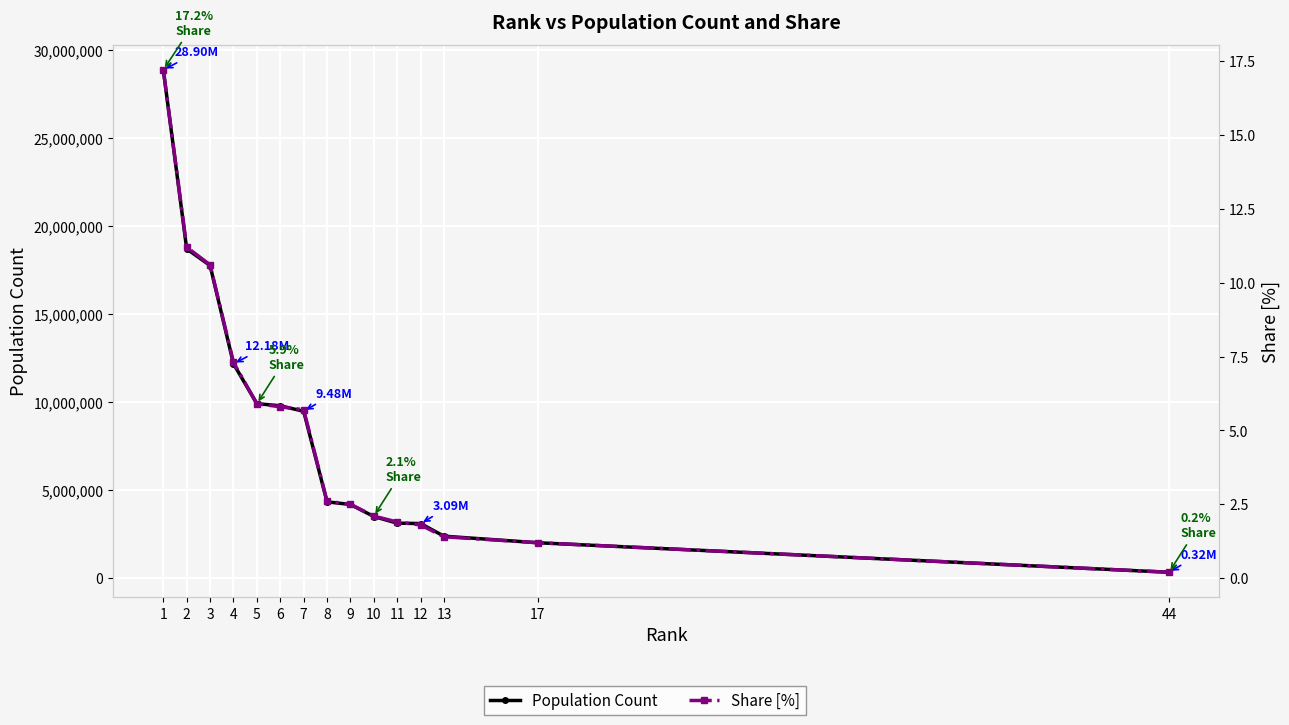

Reading left to right, list all the values displayed in this chart.

Population Count: 1=28896070.0	2=18712303.0	3=17766865.0	4=12179948.0	5=9911322.0	6=9791003.0	7=9478332.0	8=4327899.0	9=4176993.0	10=3493085.0	11=3115289.0	12=3092887.0	13=2374546.0	17=2001635.0	44=323963.0
Share [%]: 1=17.2	2=11.2	3=10.6	4=7.3	5=5.9	6=5.8	7=5.7	8=2.6	9=2.5	10=2.1	11=1.9	12=1.8	13=1.4	17=1.2	44=0.2